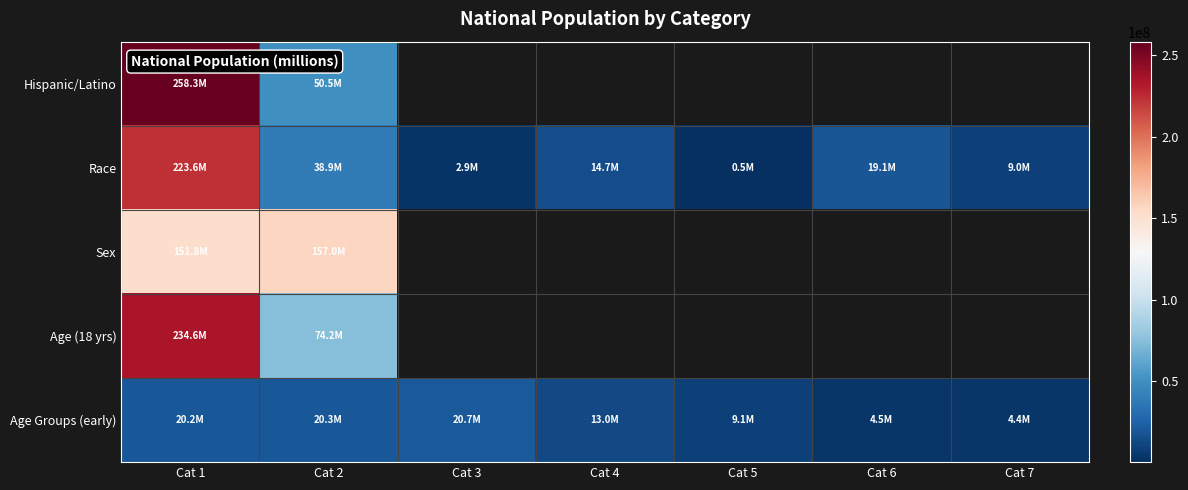

How many data points in Race are above 14674252?

3